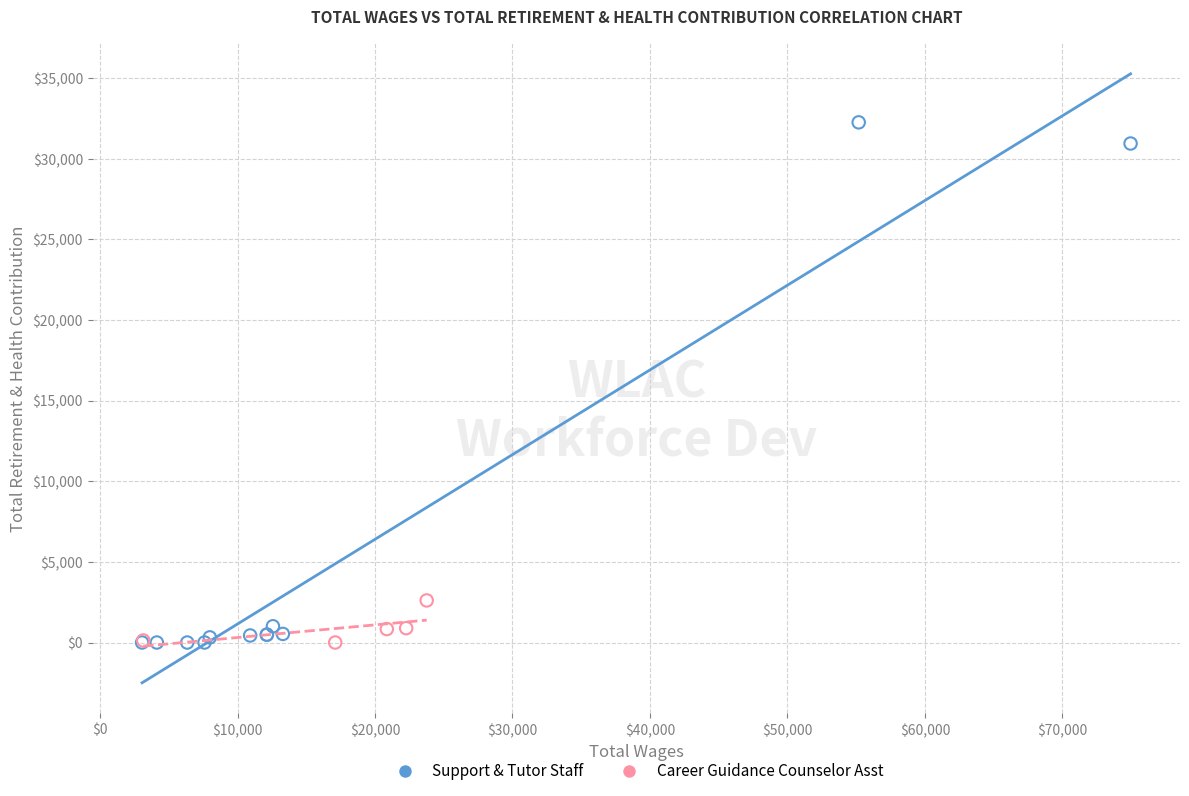

Which series has the largest Y range (max minus min)?

Support & Tutor Staff